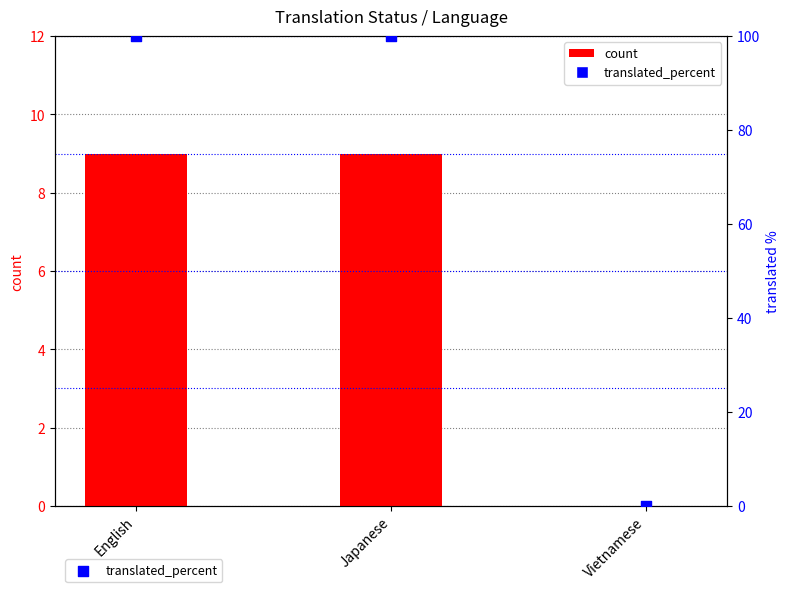

What are all the series names shown in the legend?

count, translated_percent